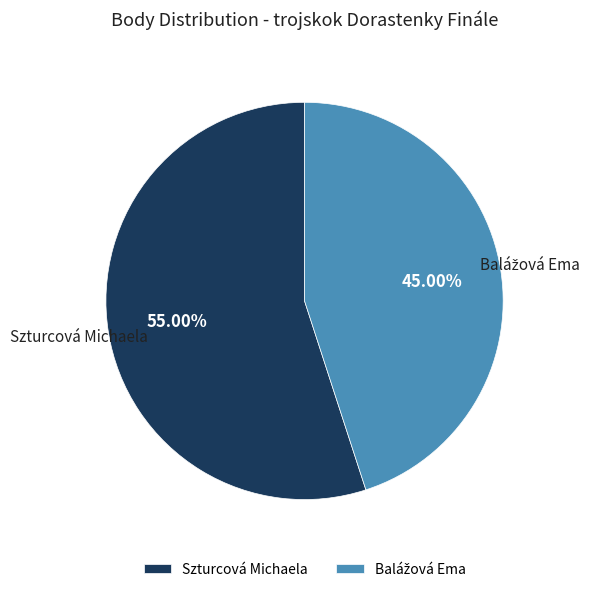

Is there a majority slice in this chart?

Yes